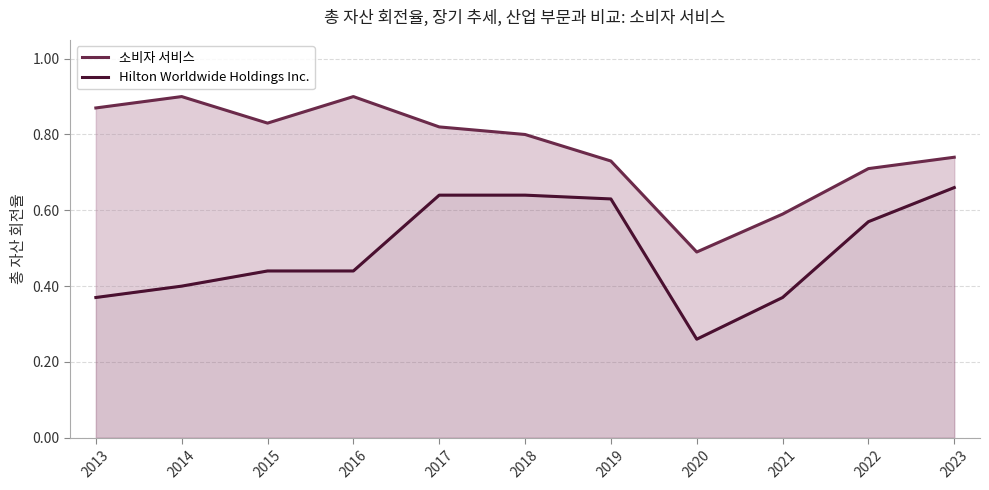

In Hilton Worldwide Holdings Inc., how many points are lower than both neighbors (excluding endpoints)?

1